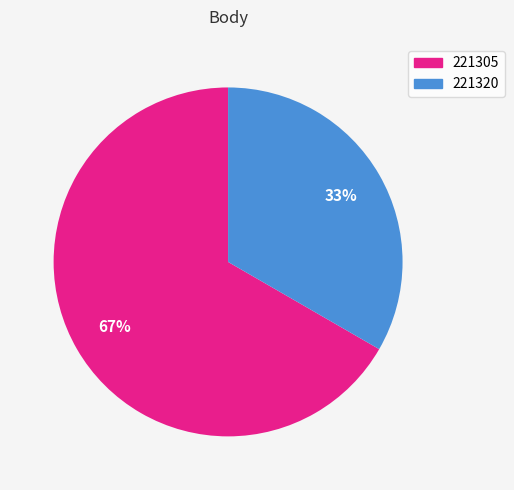

Is there any slice that represents more than half of the pie?

Yes